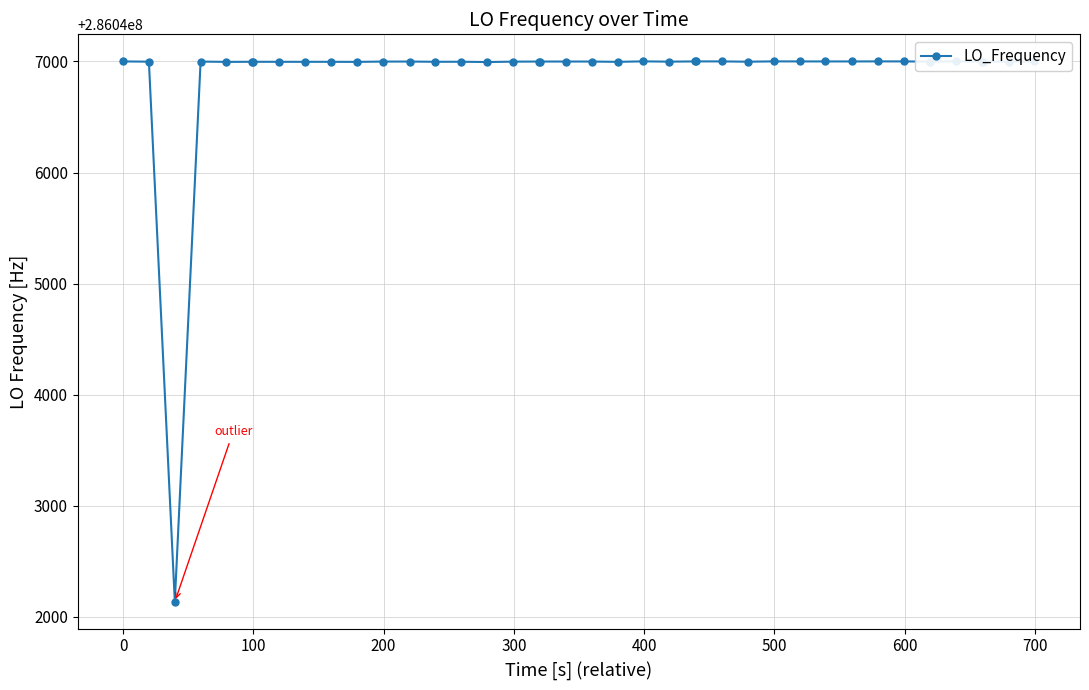

True or false: there are more than 2 points higher than both neighbors.

True